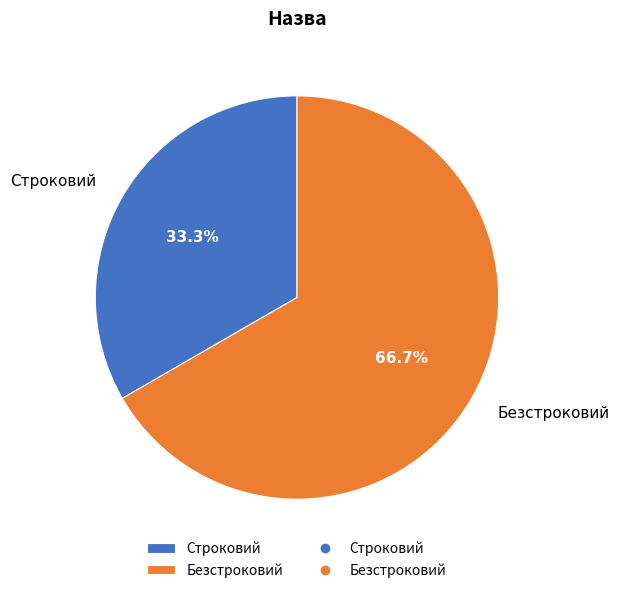

Which category has the biggest portion of the pie?

Безстроковий